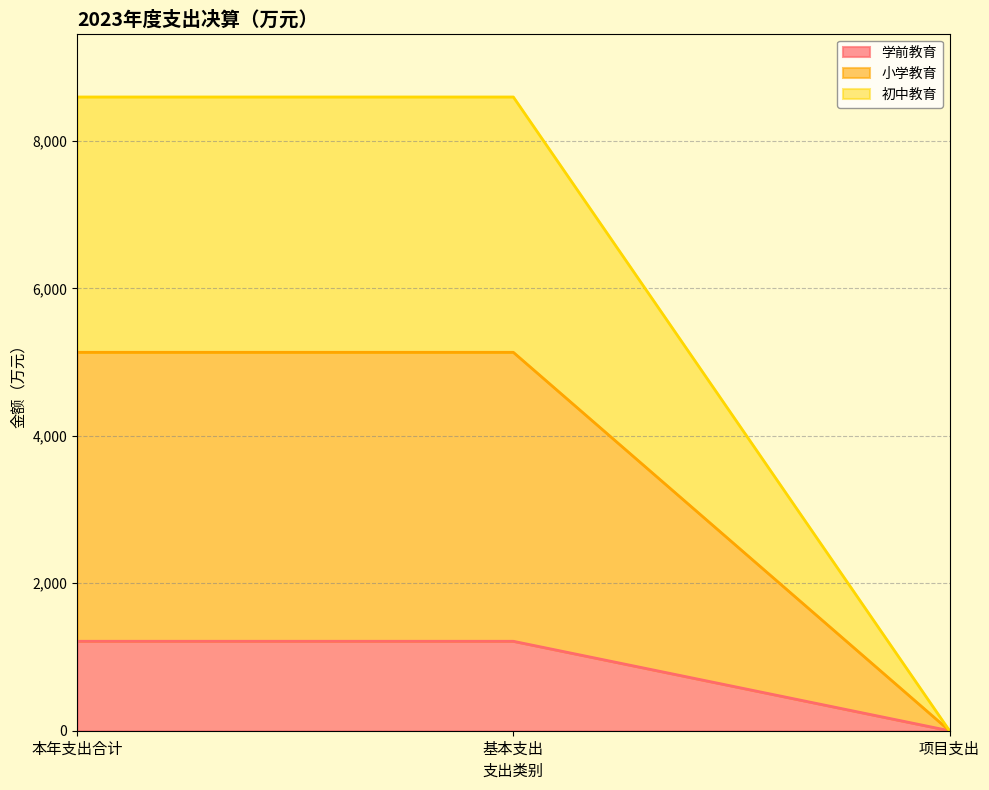

How many distinct data groups are displayed?

3